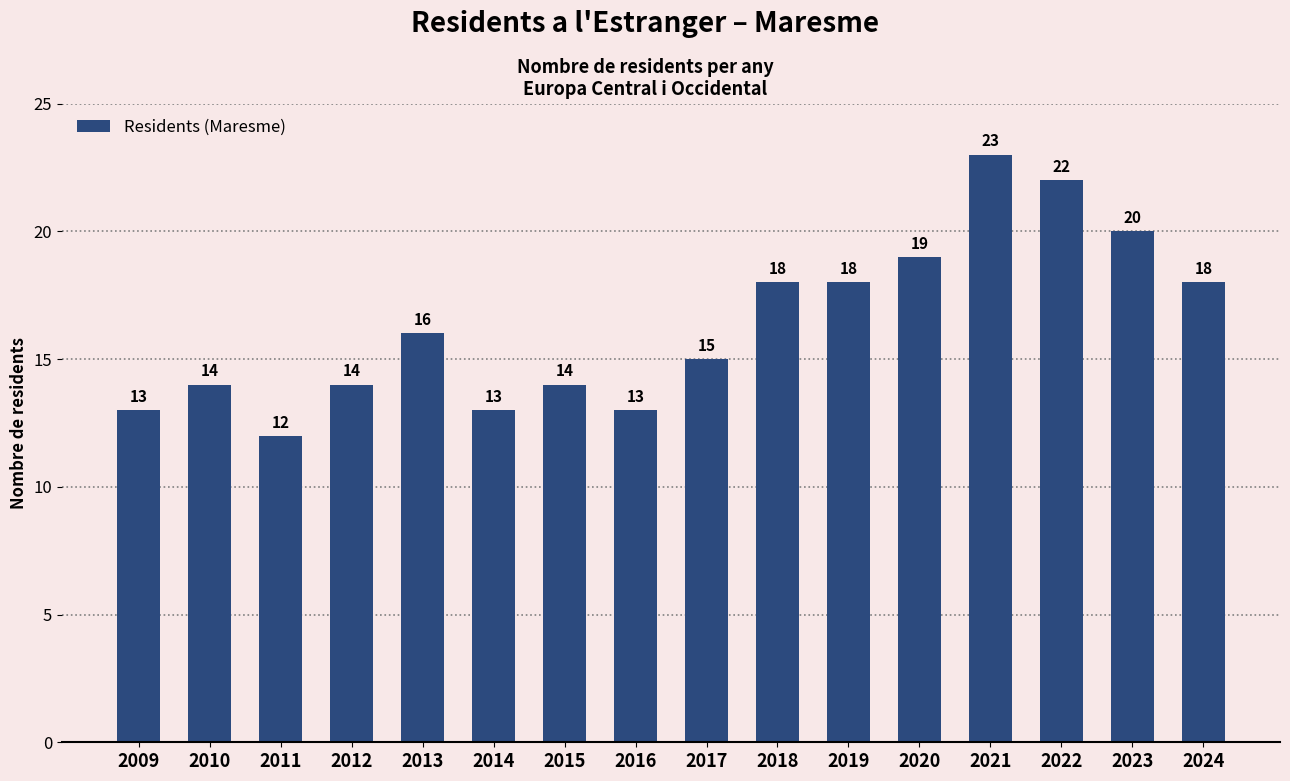

What is the value of the 2nd bar from the left?

14